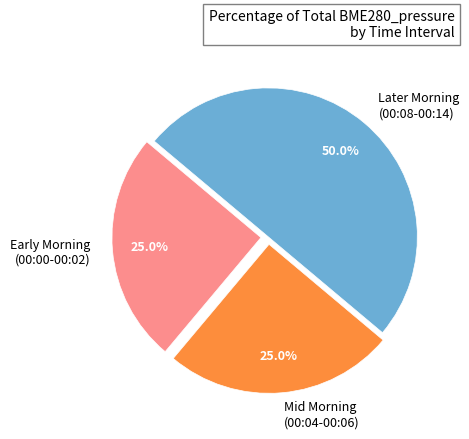

Between Later Morning (00:08-00:14) and Mid Morning (00:04-00:06), which is larger?

Later Morning (00:08-00:14)